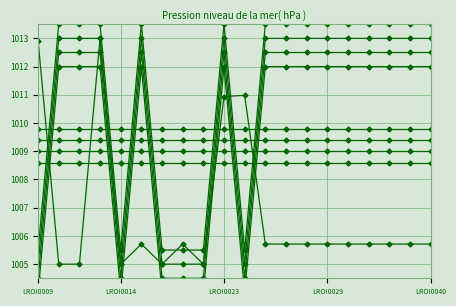

What value does the data have at LROI0012?

1013